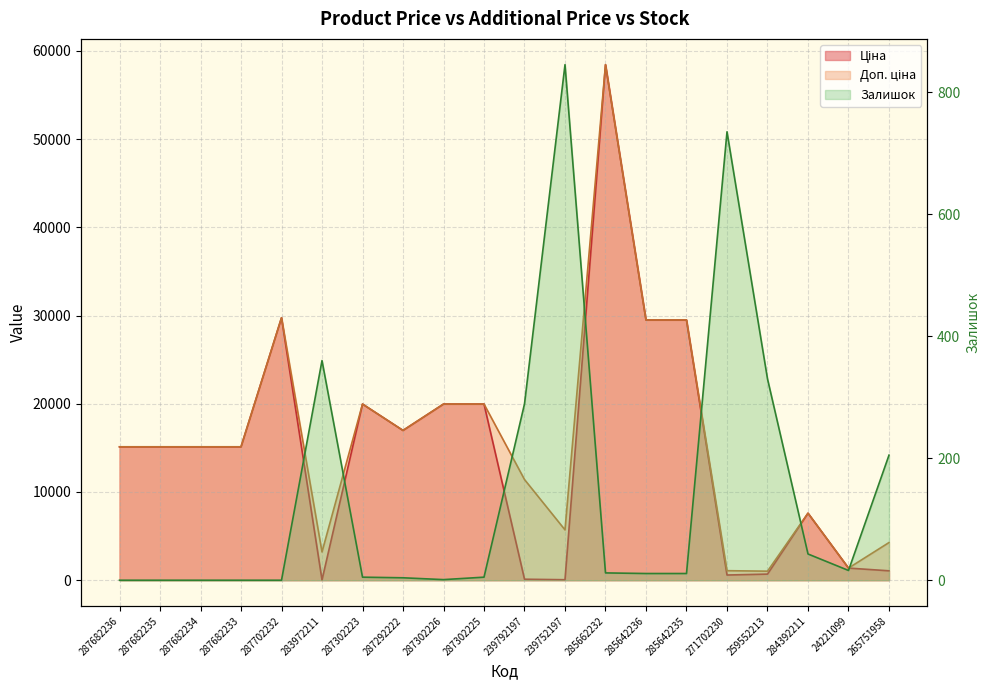

Which series has the widest spread of values?

Ціна